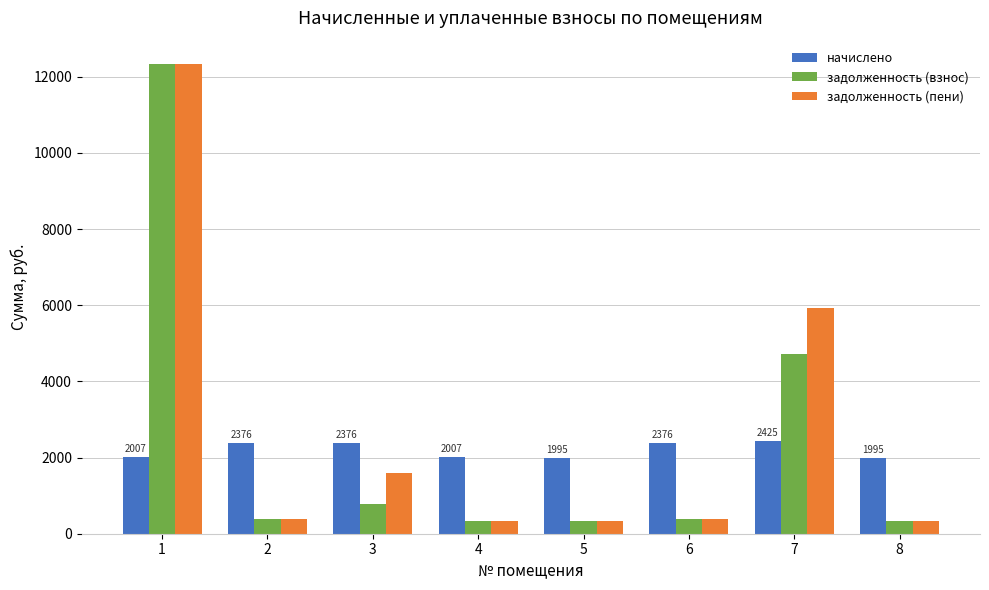

What is the minimum value for задолженность (пени)?

332.4